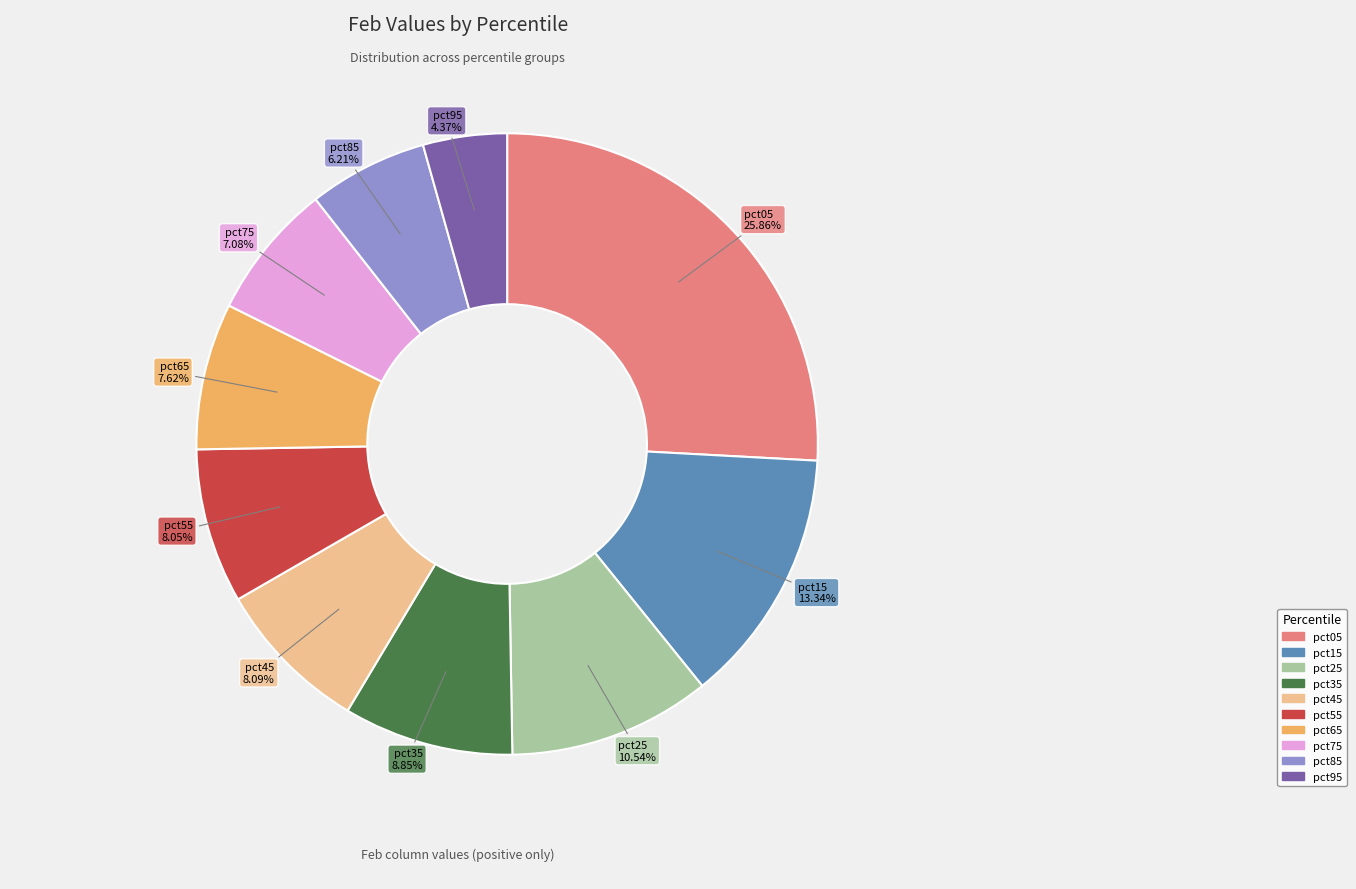

Count the number of slices in the pie.

10